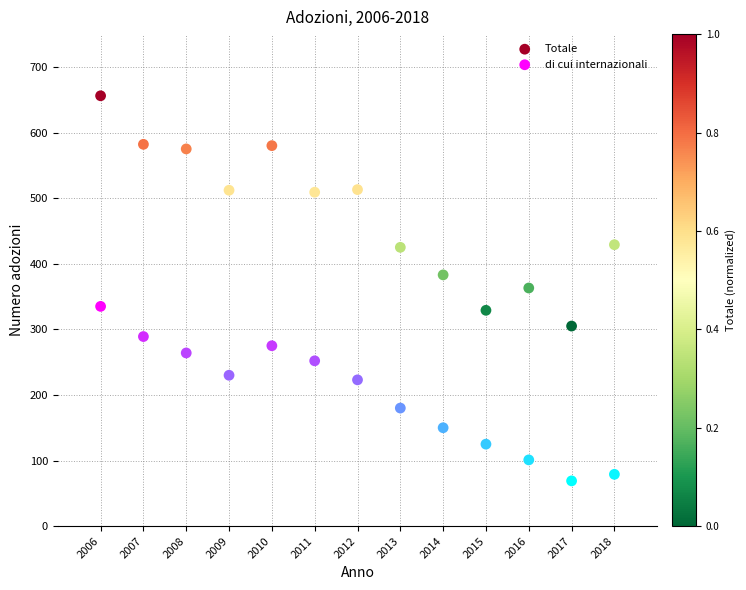

Which series has the largest Y range (max minus min)?

Totale